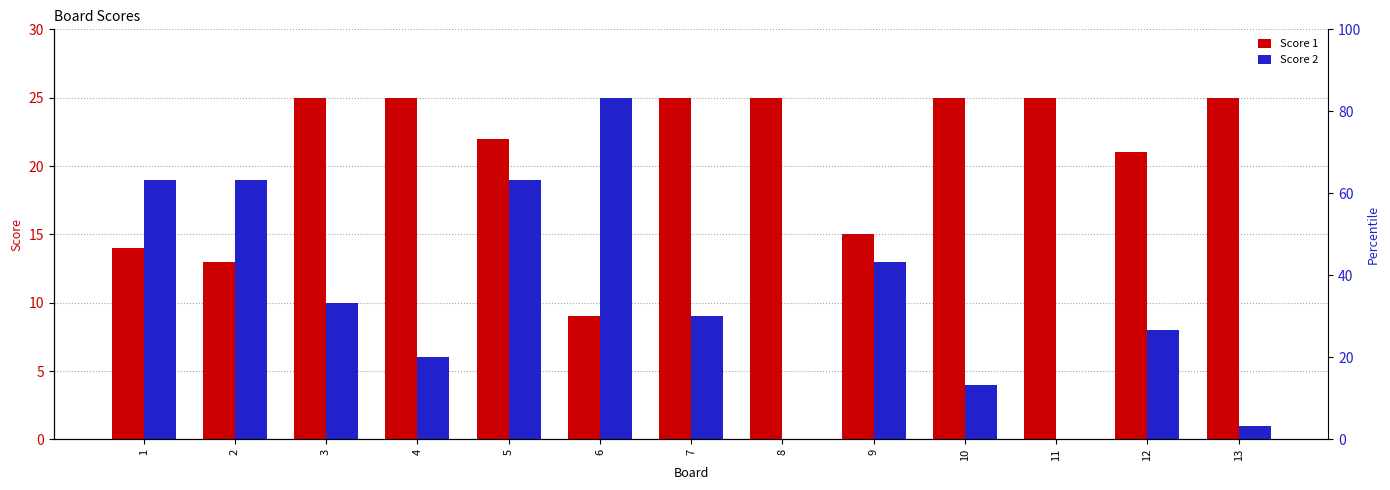

Is it true that Score 2 equals 11 at 11?

False